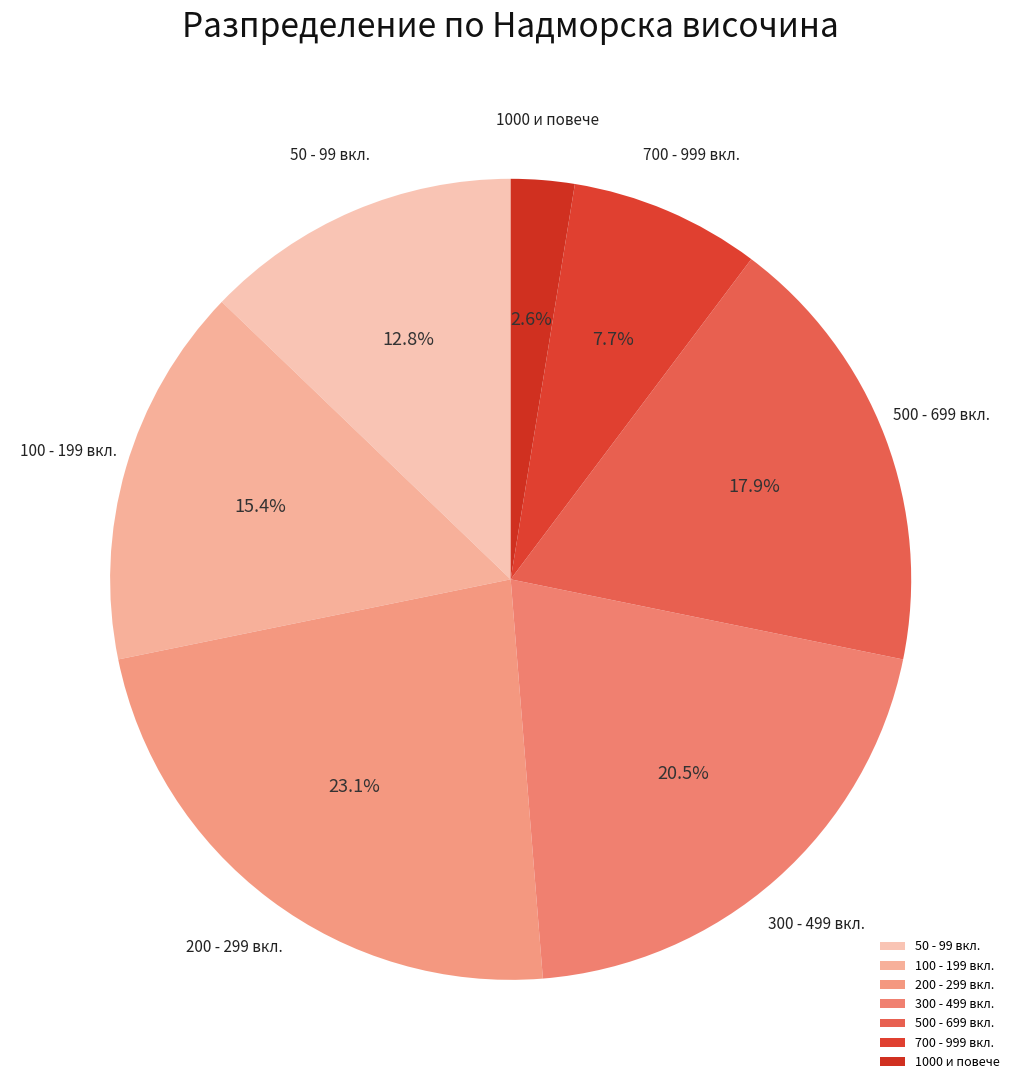

Rank the categories by value from highest to lowest.

200 - 299 вкл., 300 - 499 вкл., 500 - 699 вкл., 100 - 199 вкл., 50 - 99 вкл., 700 - 999 вкл., 1000 и повече